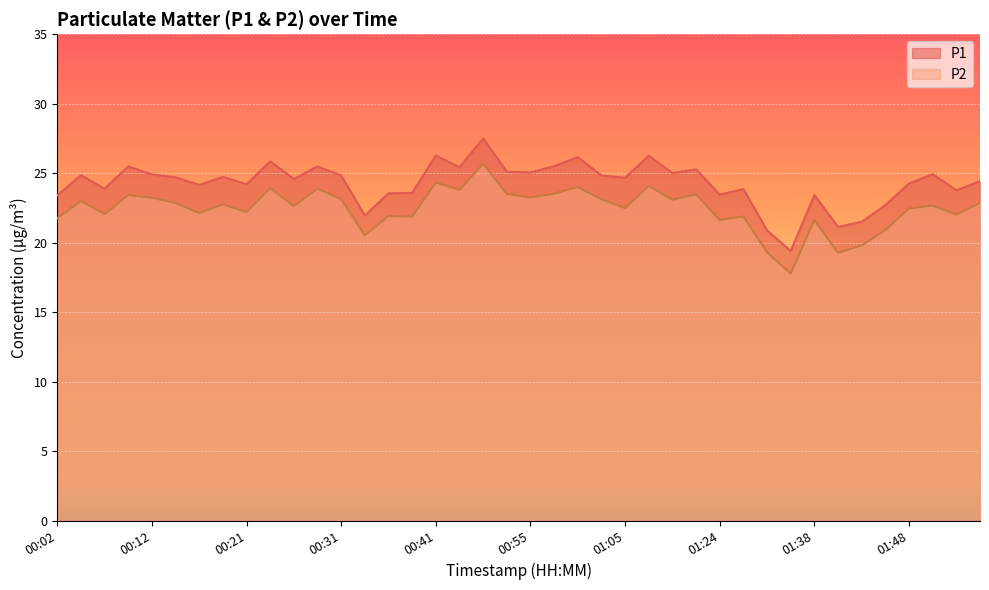

Count the number of data series in this chart.

2